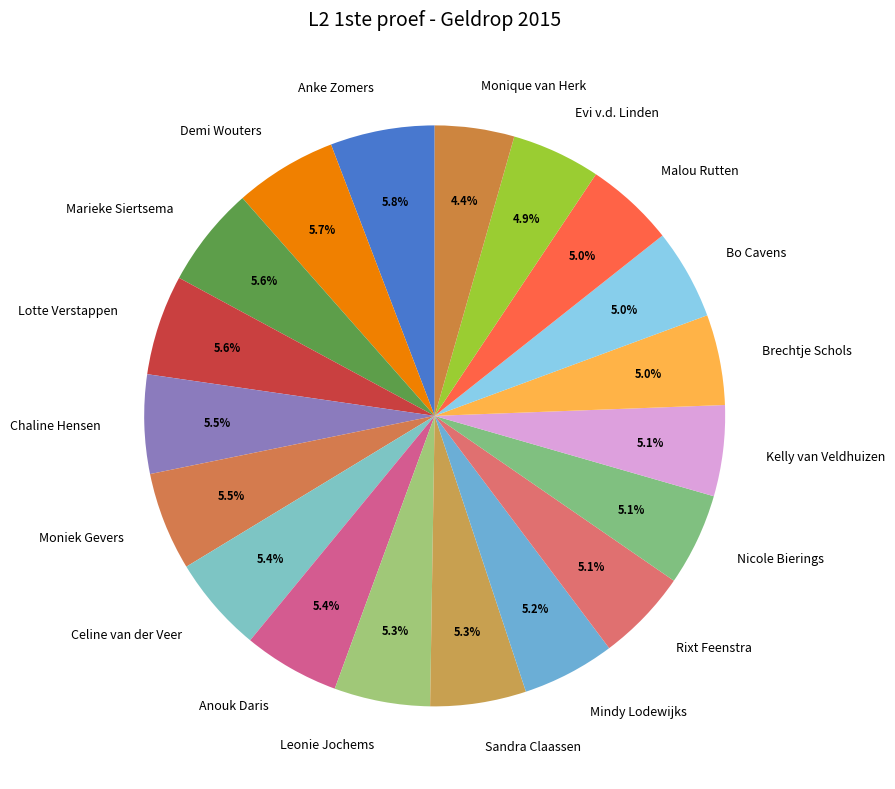

Combined, what portion of the pie is Marieke Siertsema and Moniek Gevers?

11.1%